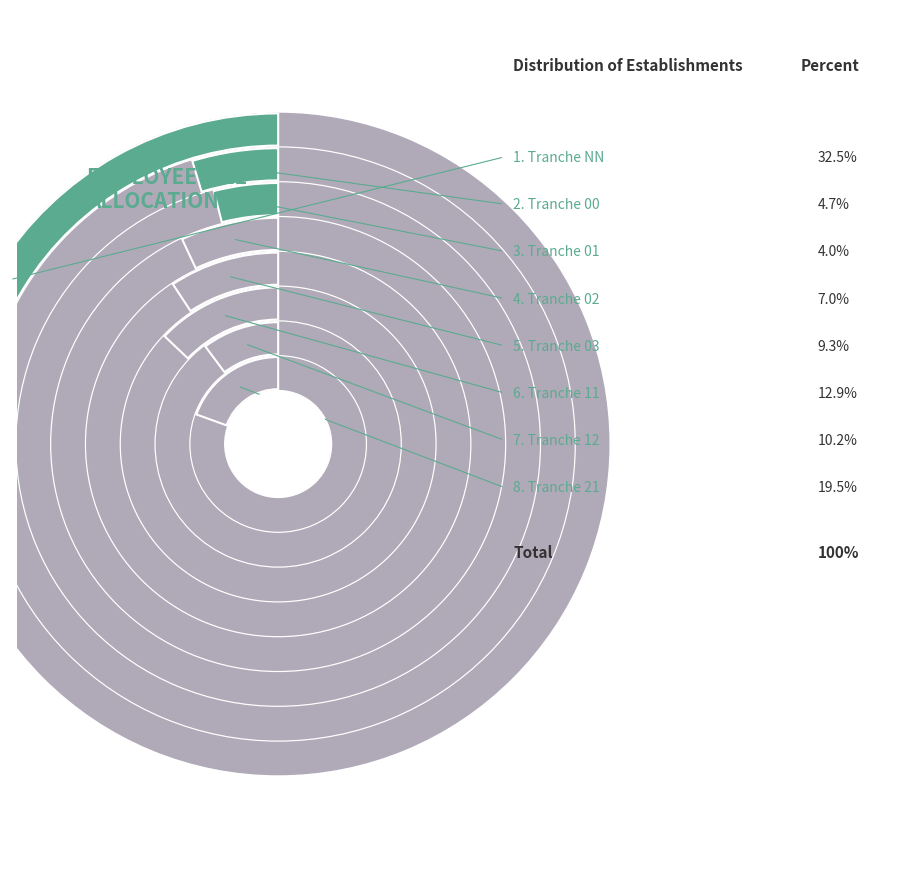

Does any single category account for the majority?

No